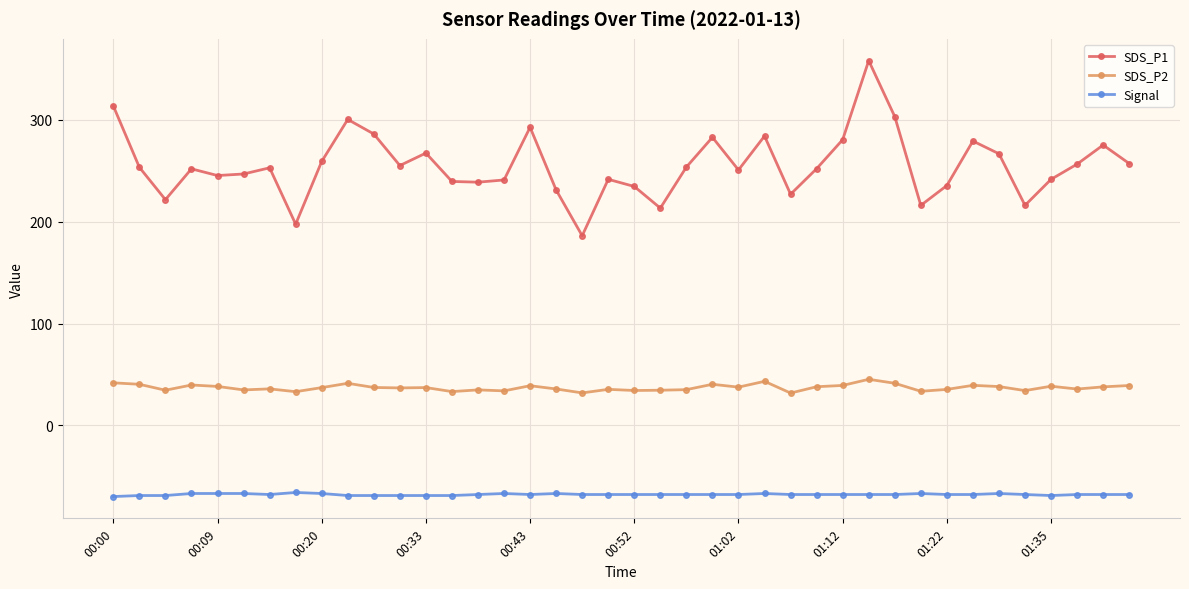

Which series has the largest range (max minus min)?

SDS_P1